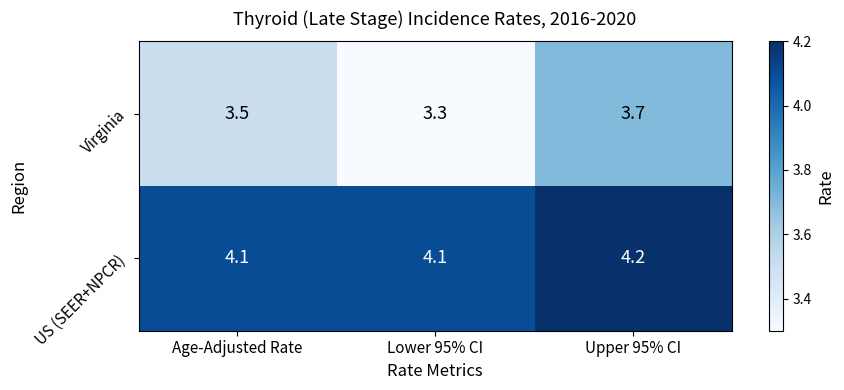

Which series has the largest range (max minus min)?

Virginia